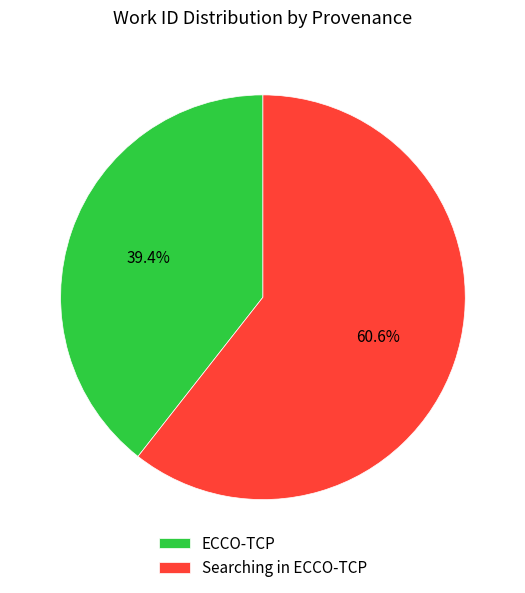

How many segments does this pie chart have?

2